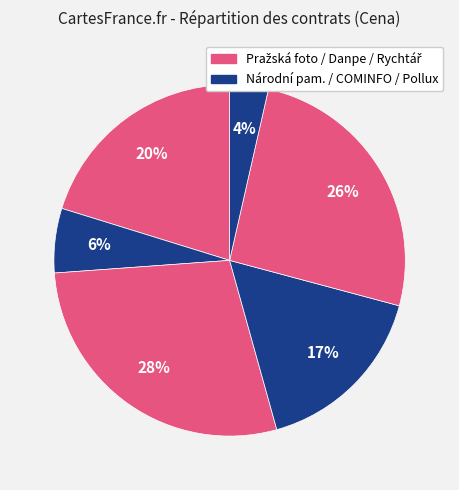

How many slices are in this pie chart?

6